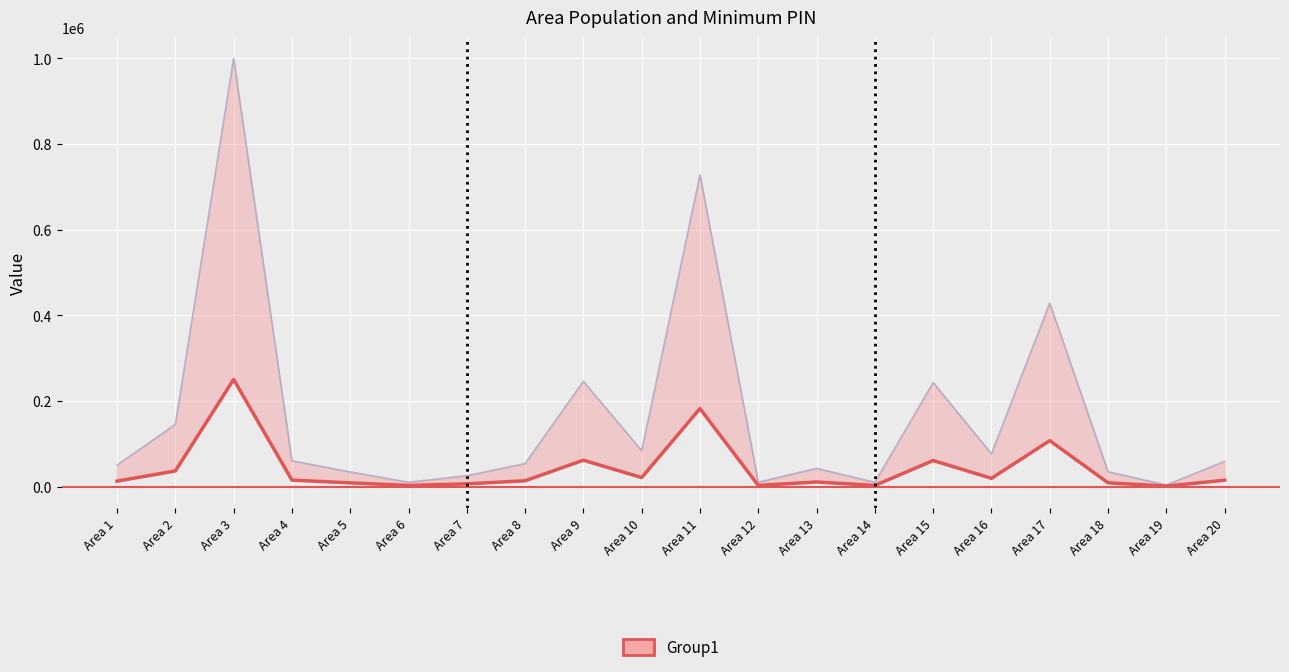

Where is the first local maximum?

Area 3